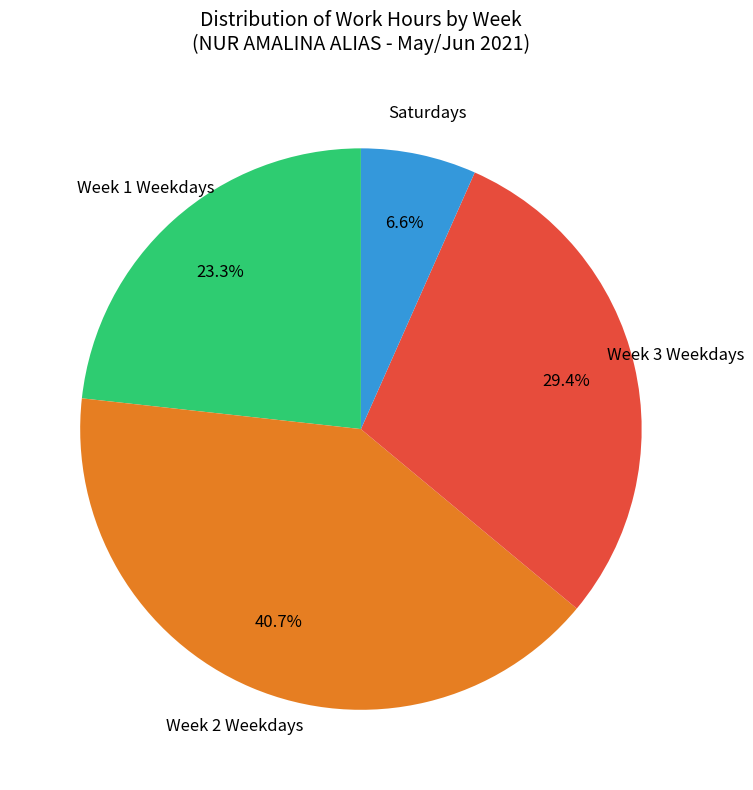

Is there a majority slice in this chart?

No